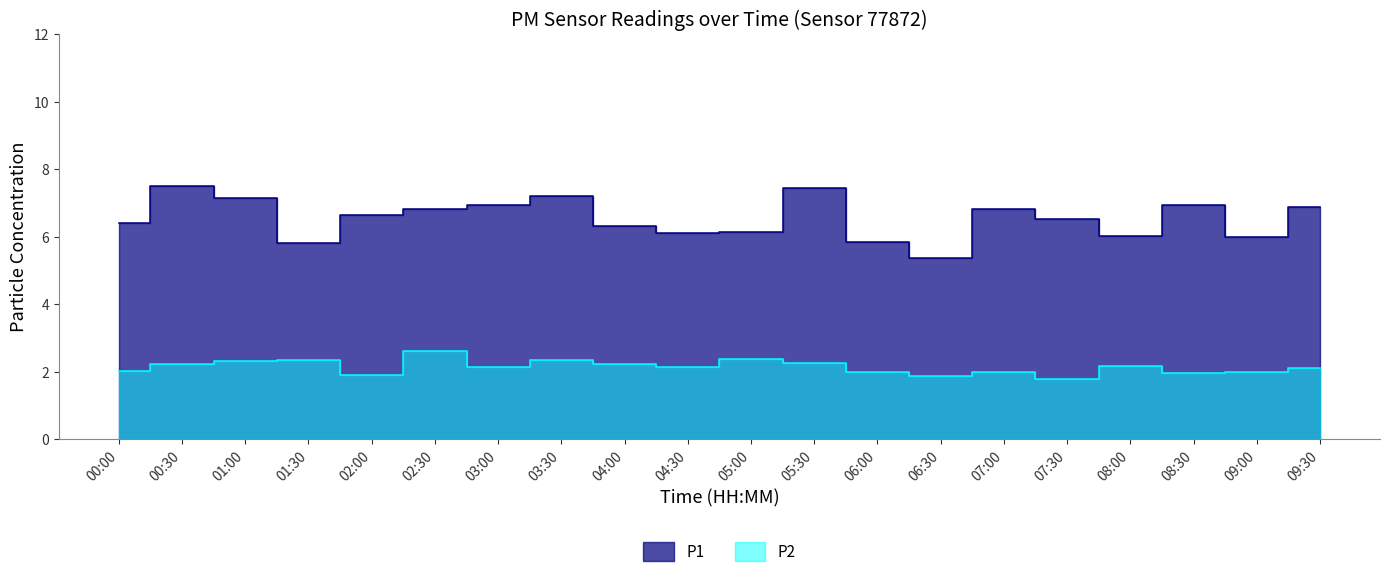

Which series has the widest spread of values?

P1